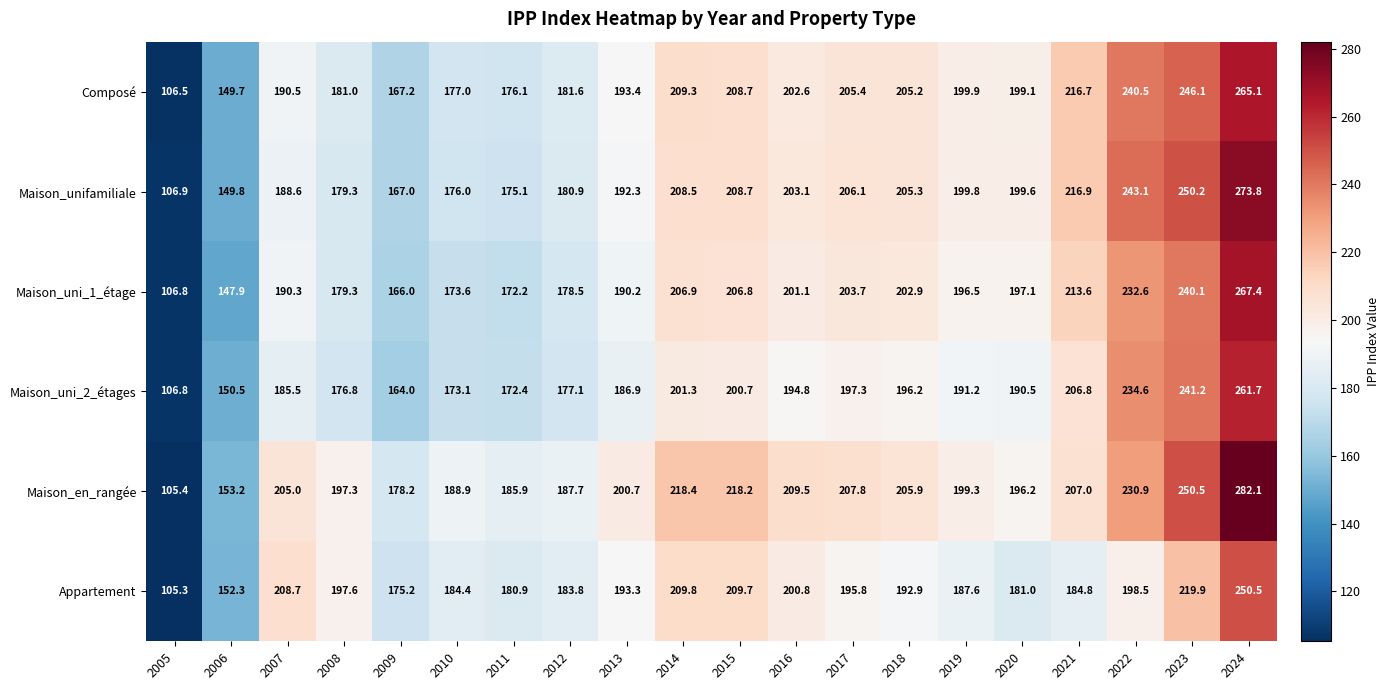

The value of Maison_uni_2_étages at 2021 is 206.8. True or false?

True